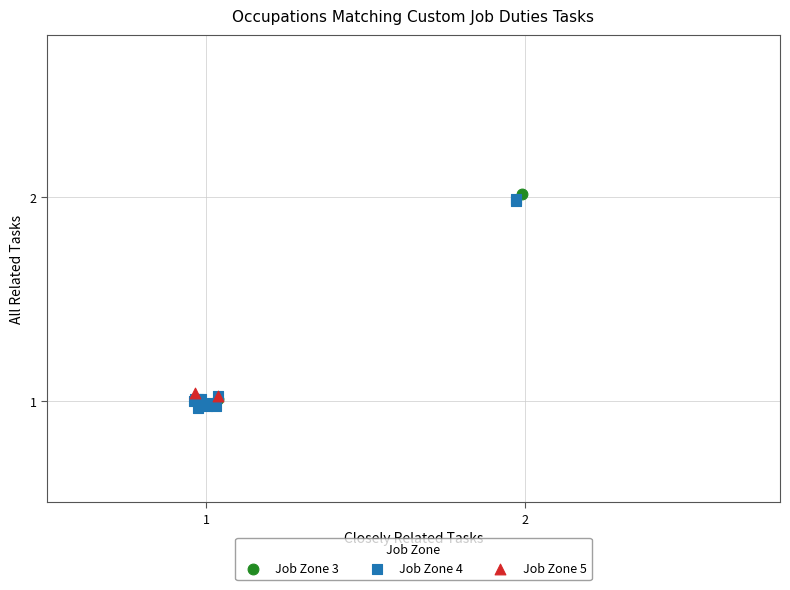

Which series reaches the minimum Y coordinate?

Job Zone 4